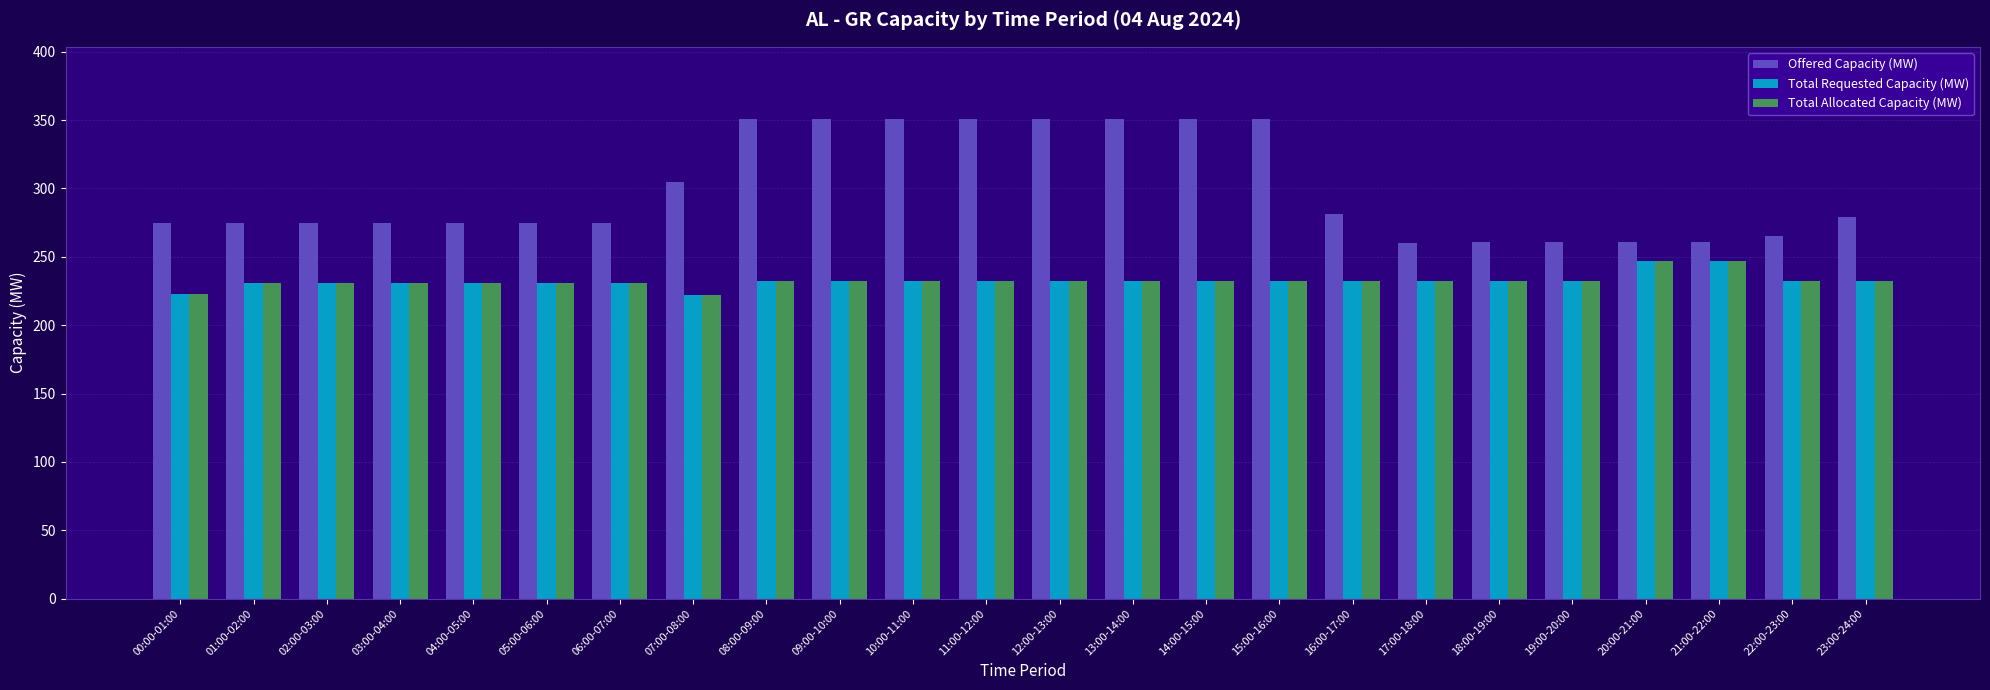

At how many categories does at least one series exceed 318?

8